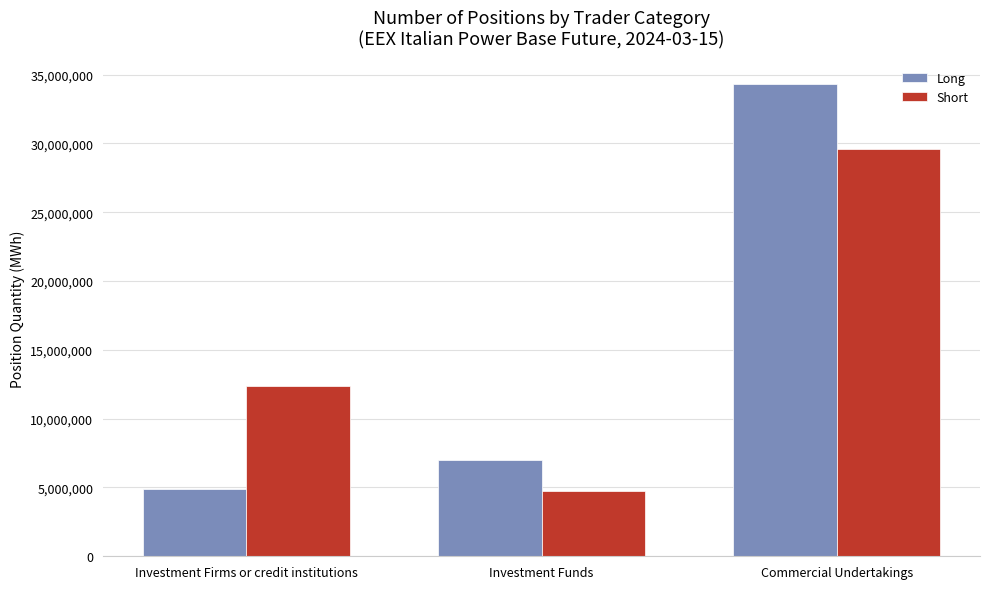

True or false: Long has a value of 4783622 at Investment Funds.

False